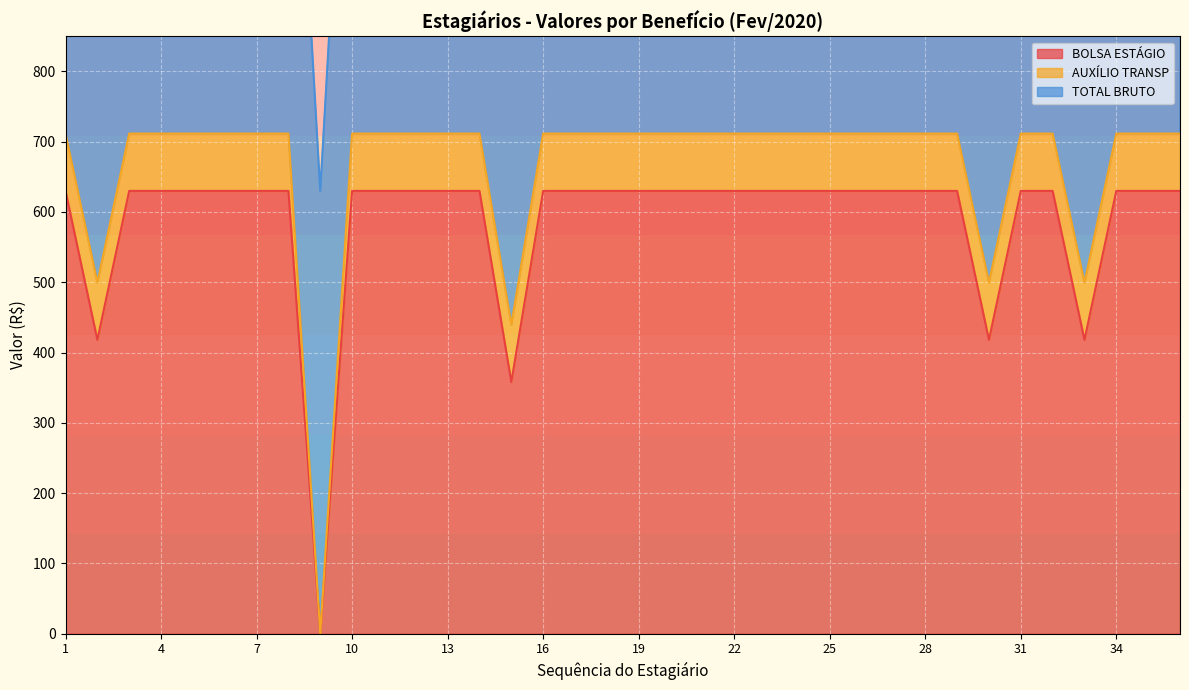

What is the total value across all series at 20?

1423.2